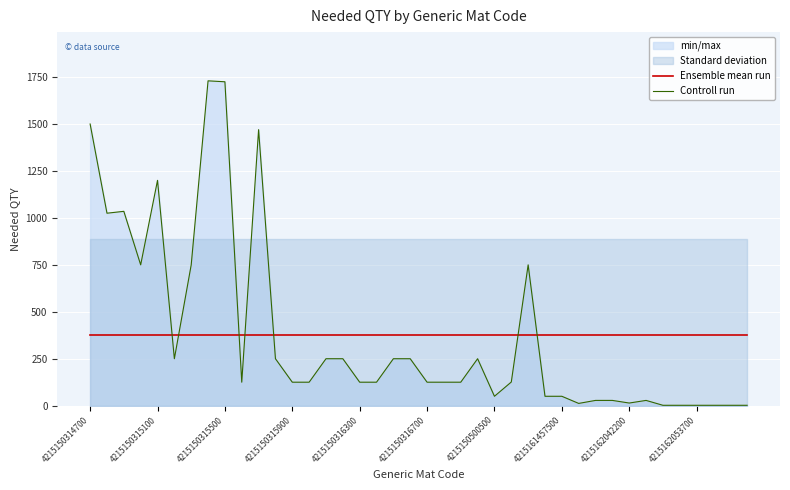

True or false: Controll run and Ensemble mean run intersect in this chart.

True